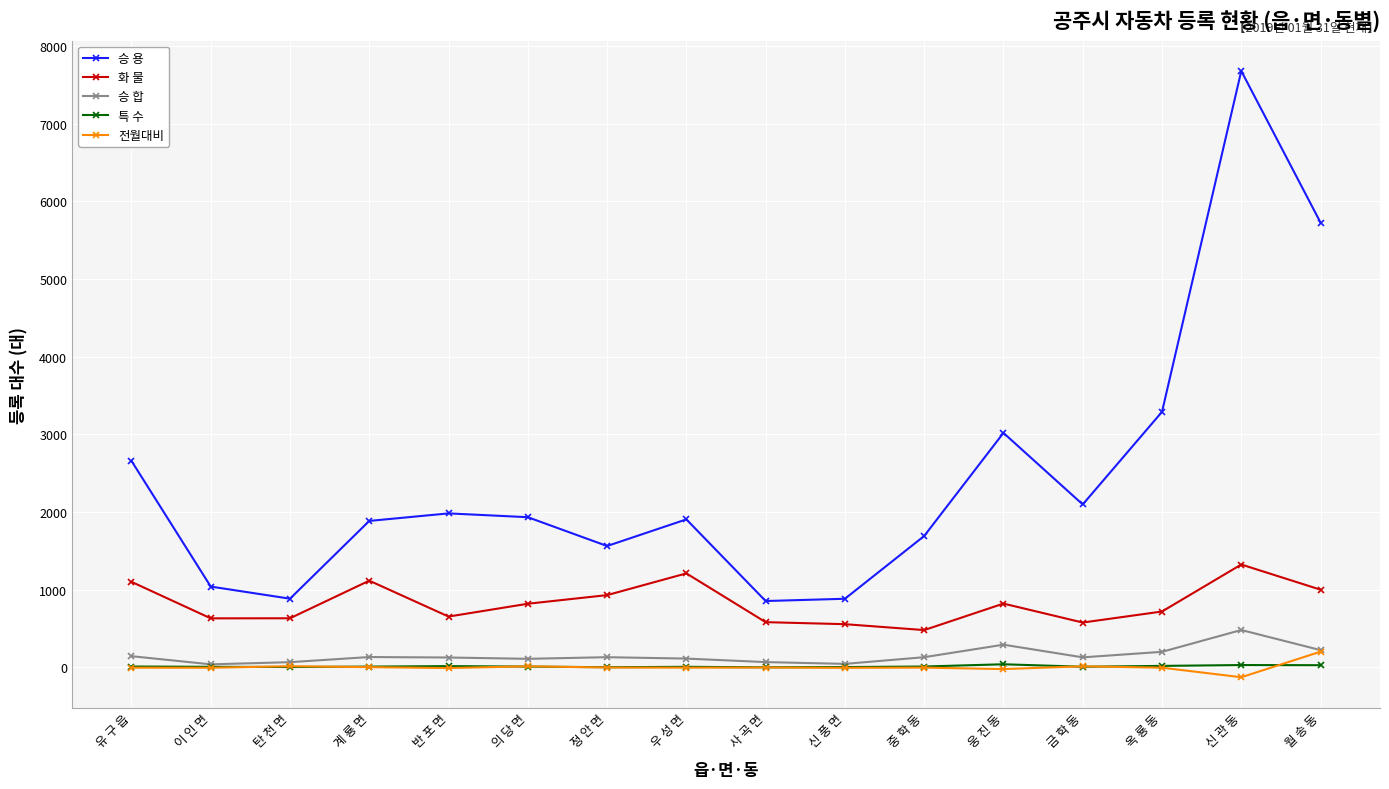

True or false: 특 수 and 승 용 intersect in this chart.

False